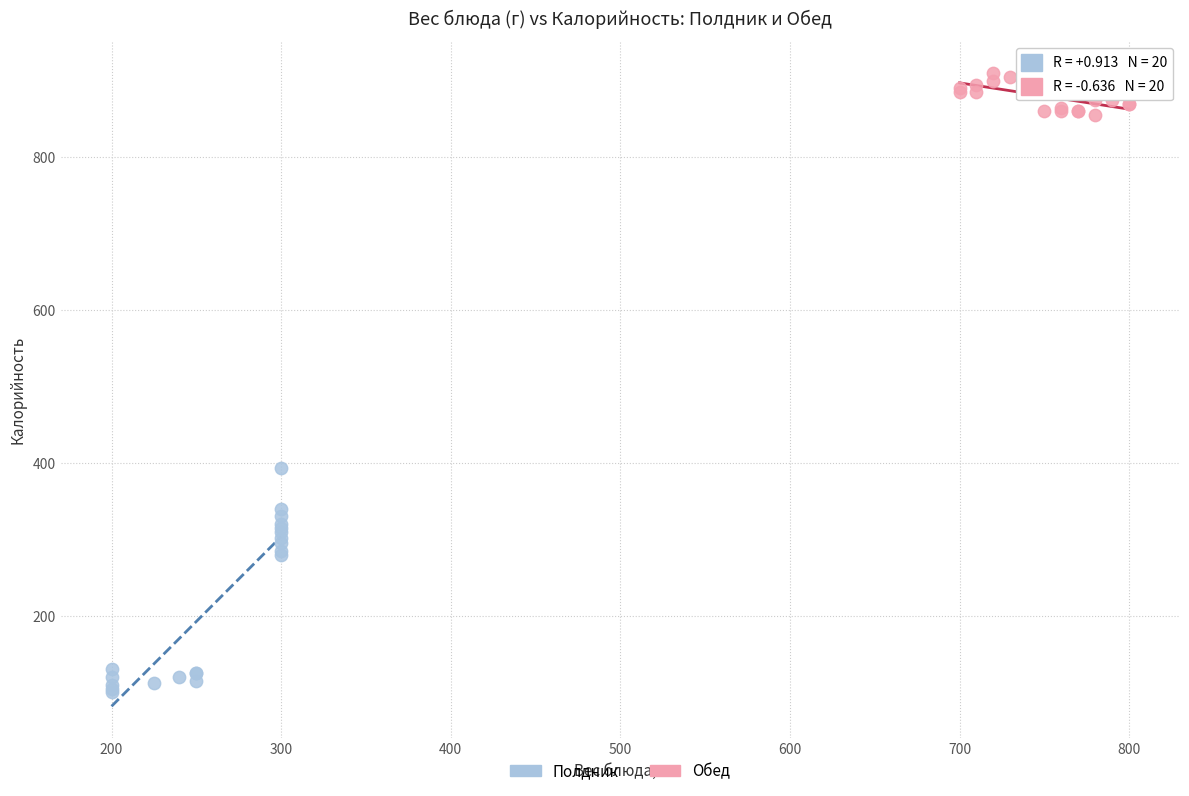

Which series reaches the maximum Y coordinate?

Обед